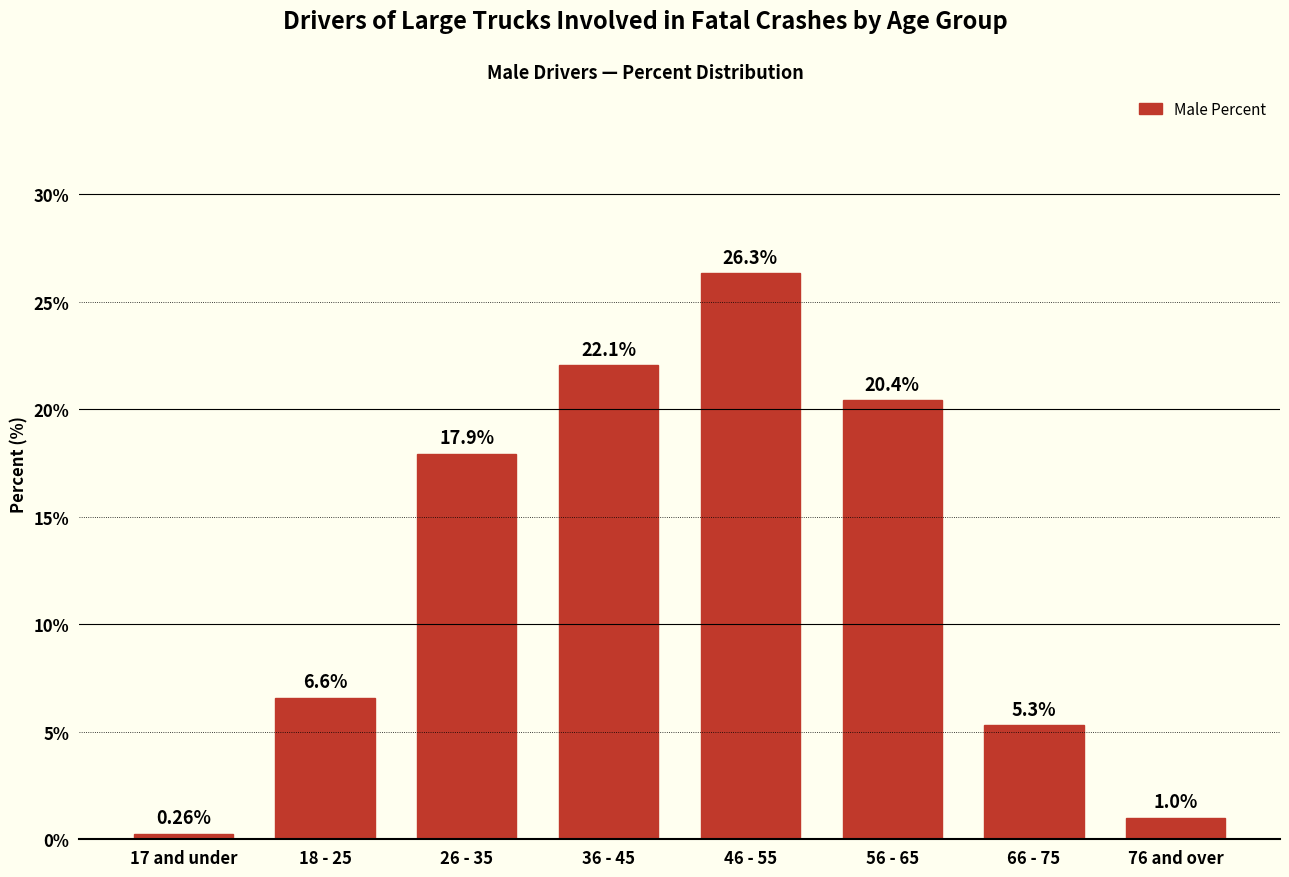

What is the sum of the values at 56 - 65 and 66 - 75?

25.7